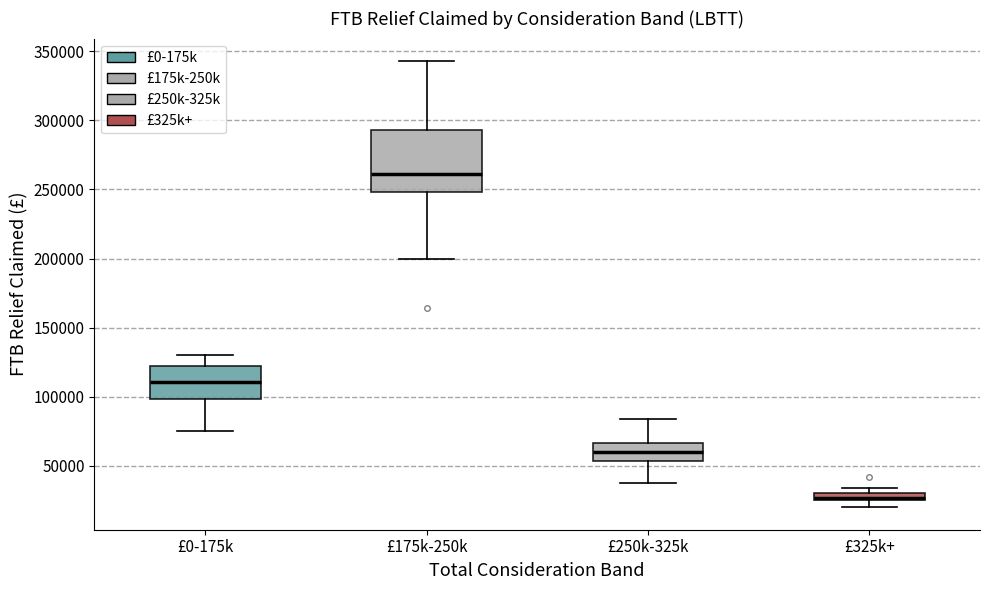

Which box's median line is the highest?

£175k-250k